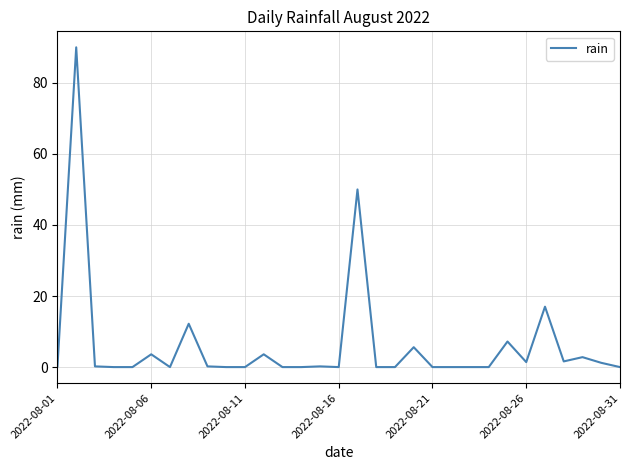

What is the difference between the maximum and minimum values?

90.0